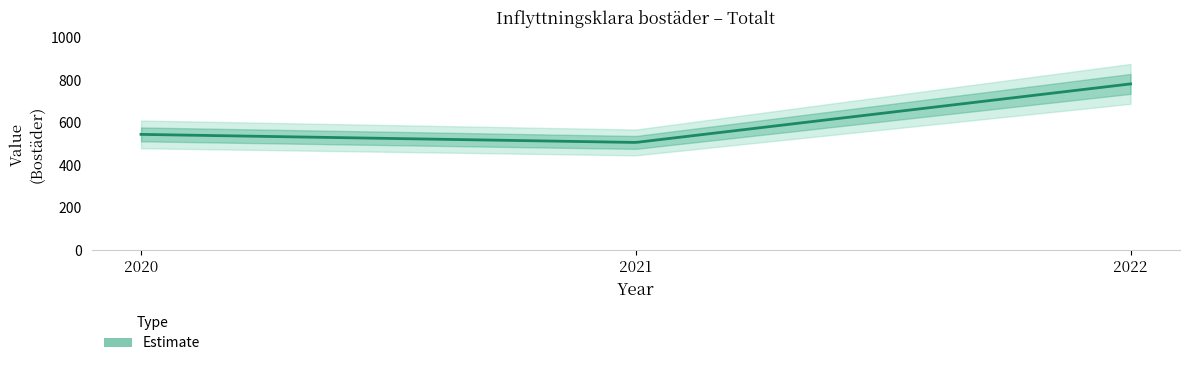

At which category does the chart reach its peak across all series?

2022